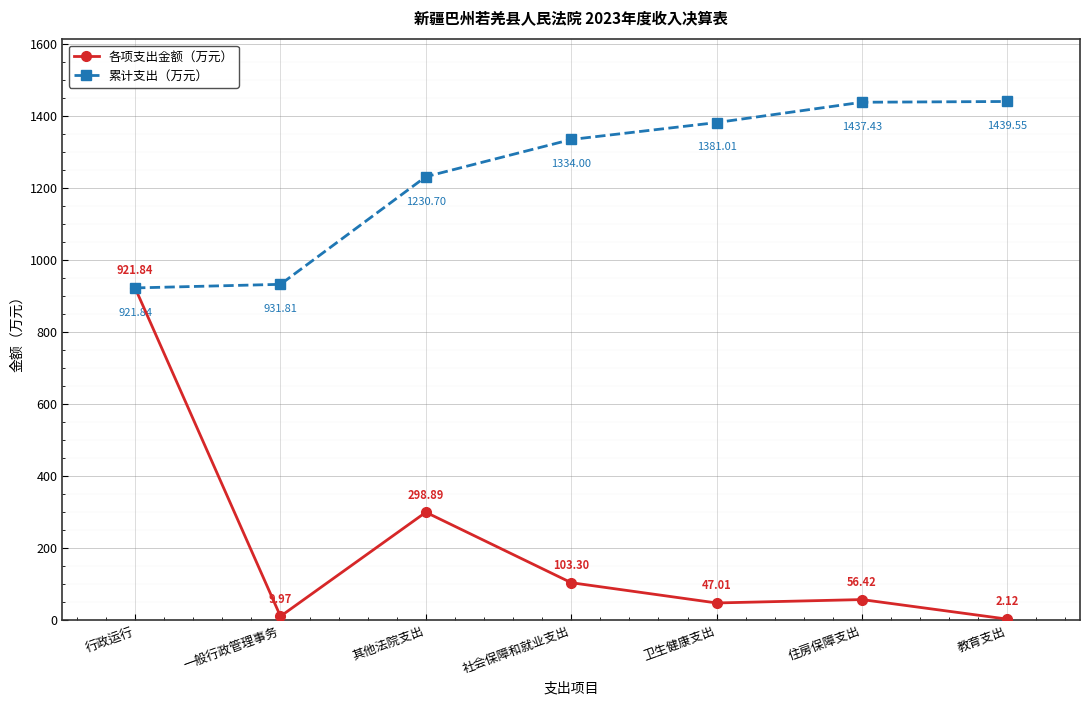

List the series in order of their peak value, lowest first.

各项支出金额（万元）, 累计支出（万元）